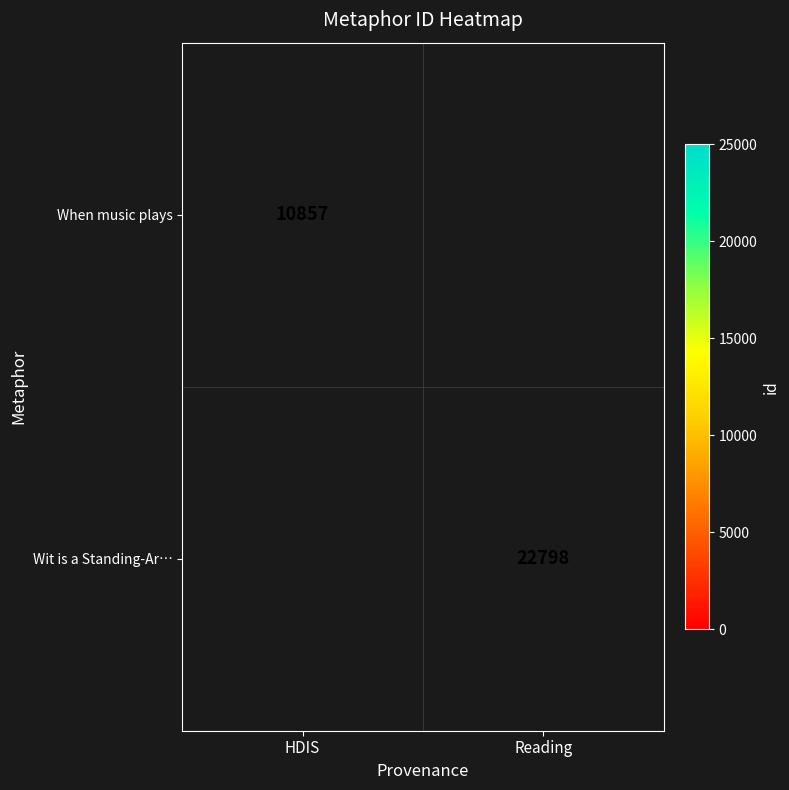

The When music plays series shows 3489 at HDIS. True or false?

False